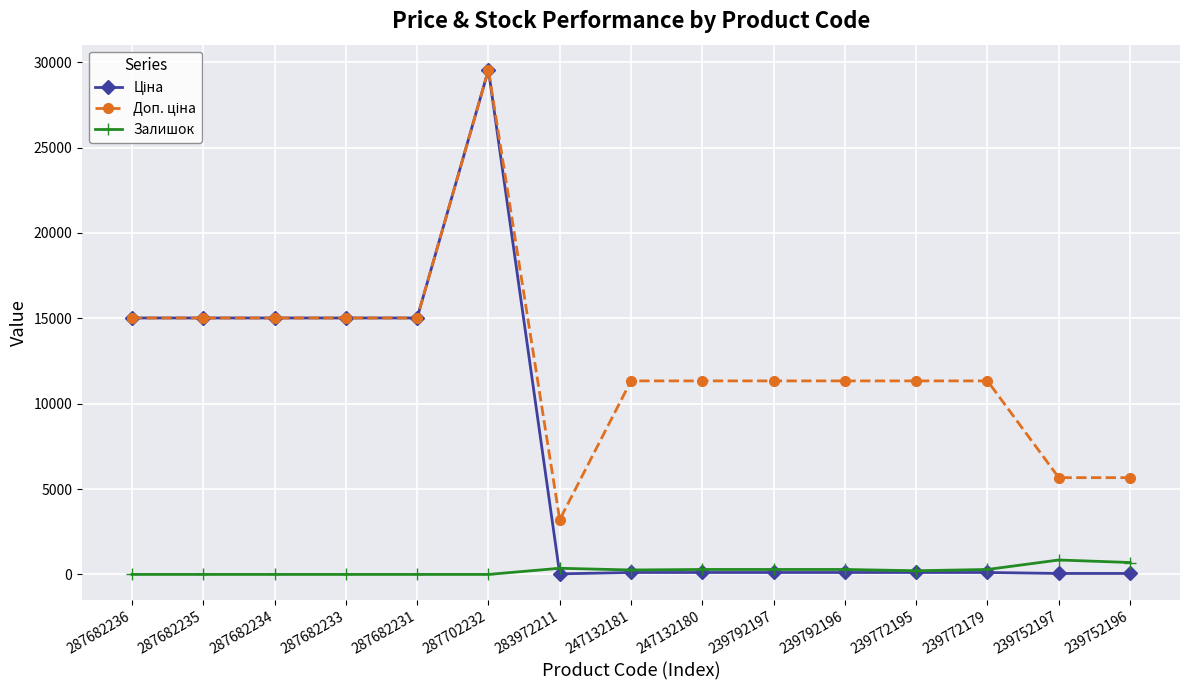

The Залишок series shows 0.0 at 287682234. True or false?

True